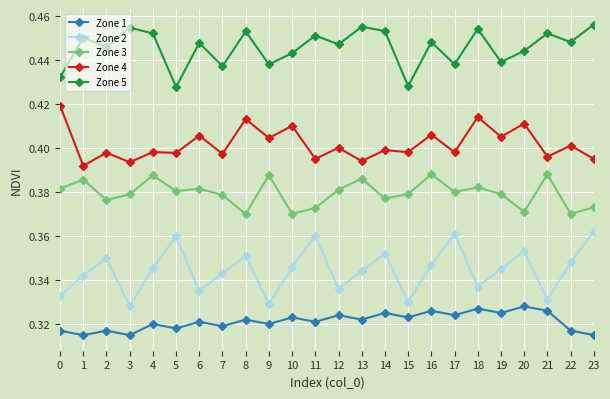

Does the chart have visible grid lines?

Yes